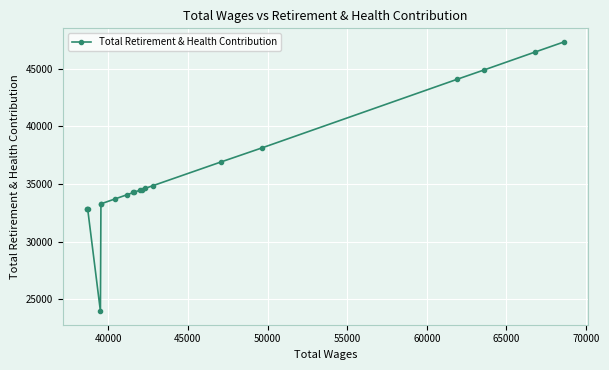

True or false: there are more than 0 points higher than both neighbors.

True